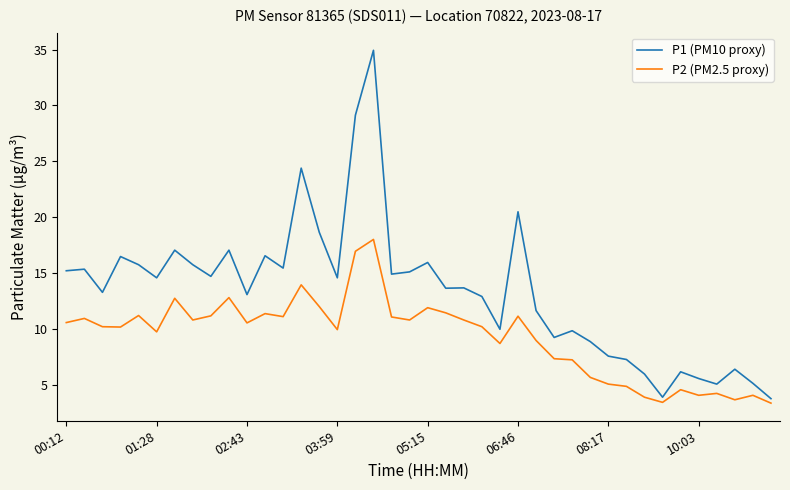

Which series has the widest spread of values?

P1 (PM10 proxy)